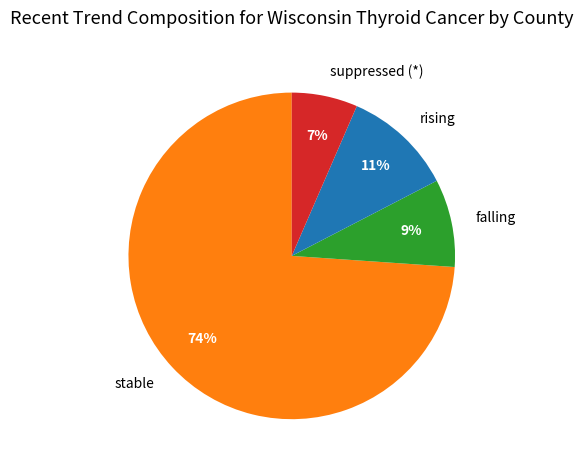

To the nearest percent, what is the combined percentage of stable and suppressed (*)?

80%